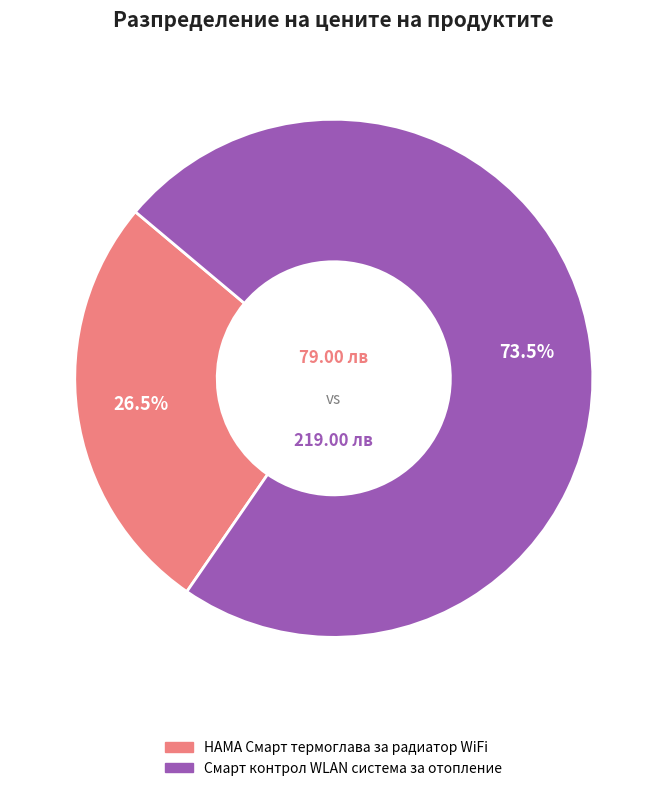

How much of the chart is everything except Смарт контрол WLAN система за отопление?

26.5%